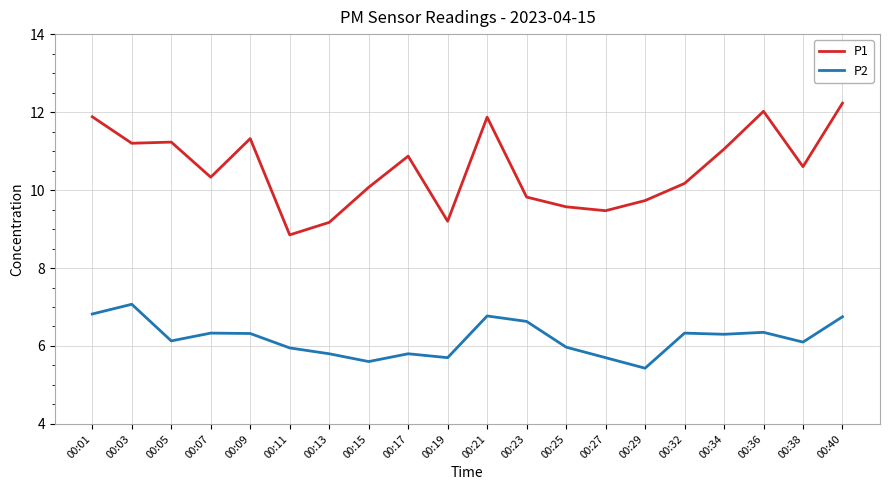

True or false: P1 has more than 0 interior local peaks.

True